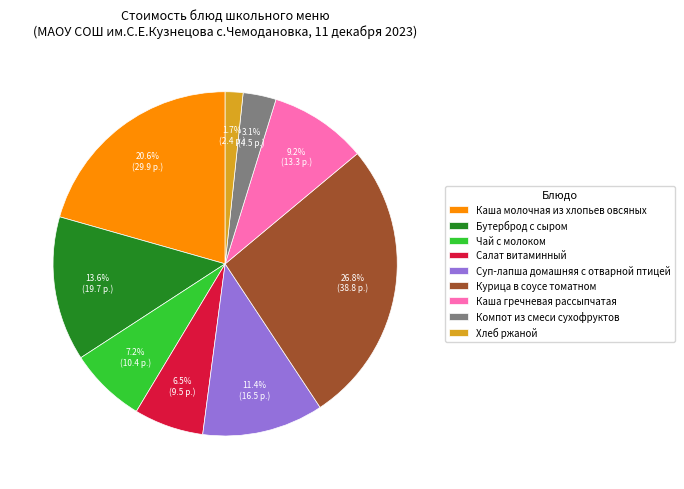

Is there a majority slice in this chart?

No